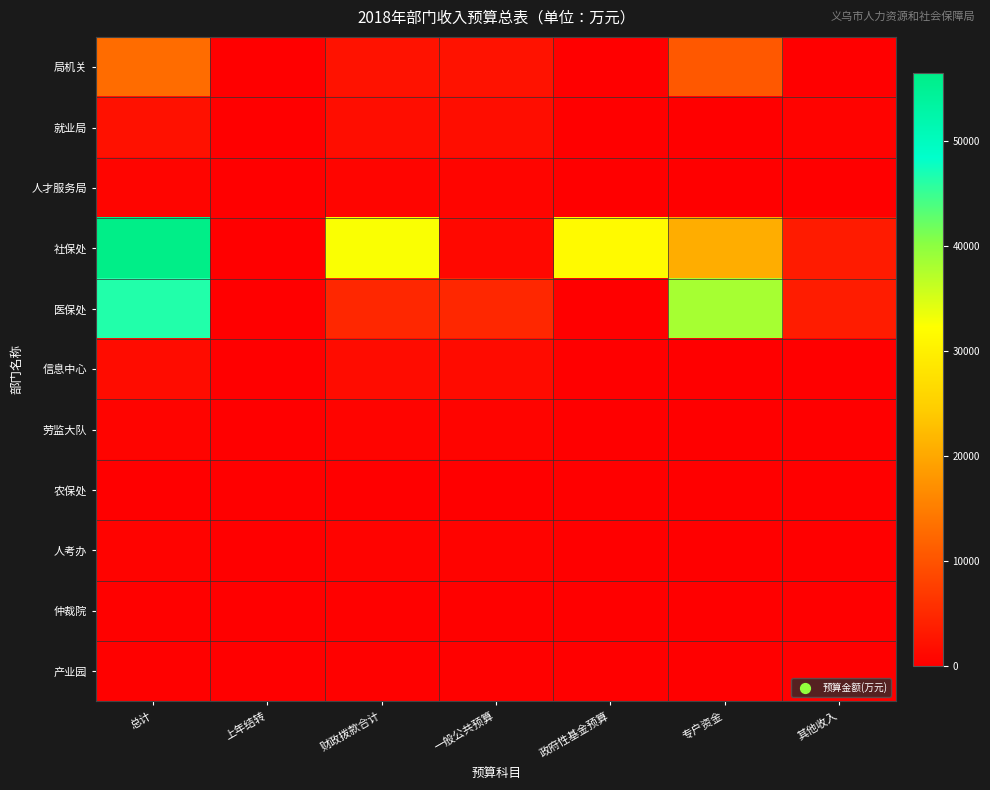

Reading left to right, what are all the values shown in this chart?

局机关: 总计=12814.6	上年结转=39.2	财政拨款合计=2275.3	一般公共预算=2275.3	政府性基金预算=0.0	专户资金=10500.0	其他收入=0.0
就业局: 总计=2141.2	上年结转=0.0	财政拨款合计=1696.2	一般公共预算=1696.2	政府性基金预算=0.0	专户资金=0.0	其他收入=445.0
人才服务局: 总计=710.4	上年结转=0.0	财政拨款合计=710.4	一般公共预算=710.4	政府性基金预算=0.0	专户资金=0.0	其他收入=0.0
社保处: 总计=56511.8	上年结转=23.3	财政拨款合计=32633.9	一般公共预算=1006.9	政府性基金预算=31627.0	专户资金=20561.6	其他收入=3293.0
医保处: 总计=46436.7	上年结转=10.7	财政拨款合计=4726.0	一般公共预算=4726.0	政府性基金预算=0.0	专户资金=38195.0	其他收入=3505.0
信息中心: 总计=1437.3	上年结转=0.5	财政拨款合计=1436.8	一般公共预算=1427.1	政府性基金预算=9.7	专户资金=0.0	其他收入=0.0
劳监大队: 总计=575.0	上年结转=13.3	财政拨款合计=561.7	一般公共预算=561.7	政府性基金预算=0.0	专户资金=0.0	其他收入=0.0
农保处: 总计=169.5	上年结转=7.0	财政拨款合计=162.4	一般公共预算=162.4	政府性基金预算=0.0	专户资金=0.0	其他收入=0.0
人考办: 总计=502.0	上年结转=7.6	财政拨款合计=494.4	一般公共预算=494.4	政府性基金预算=0.0	专户资金=0.0	其他收入=0.0
仲裁院: 总计=274.7	上年结转=8.3	财政拨款合计=266.4	一般公共预算=266.4	政府性基金预算=0.0	专户资金=0.0	其他收入=0.0
产业园: 总计=306.8	上年结转=27.9	财政拨款合计=279.0	一般公共预算=279.0	政府性基金预算=0.0	专户资金=0.0	其他收入=0.0